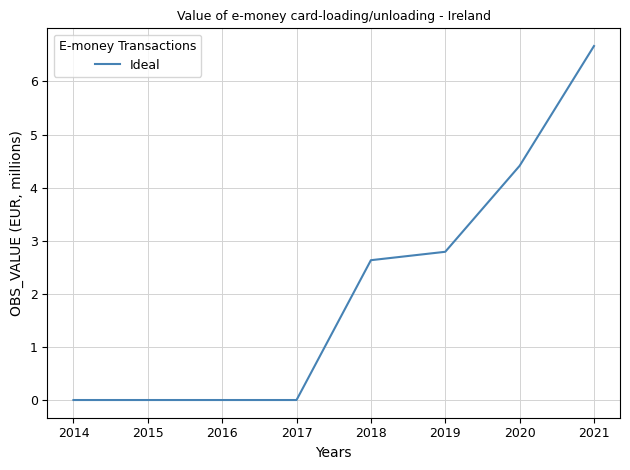

Is it true that the value at 2019 is 2.8?

True